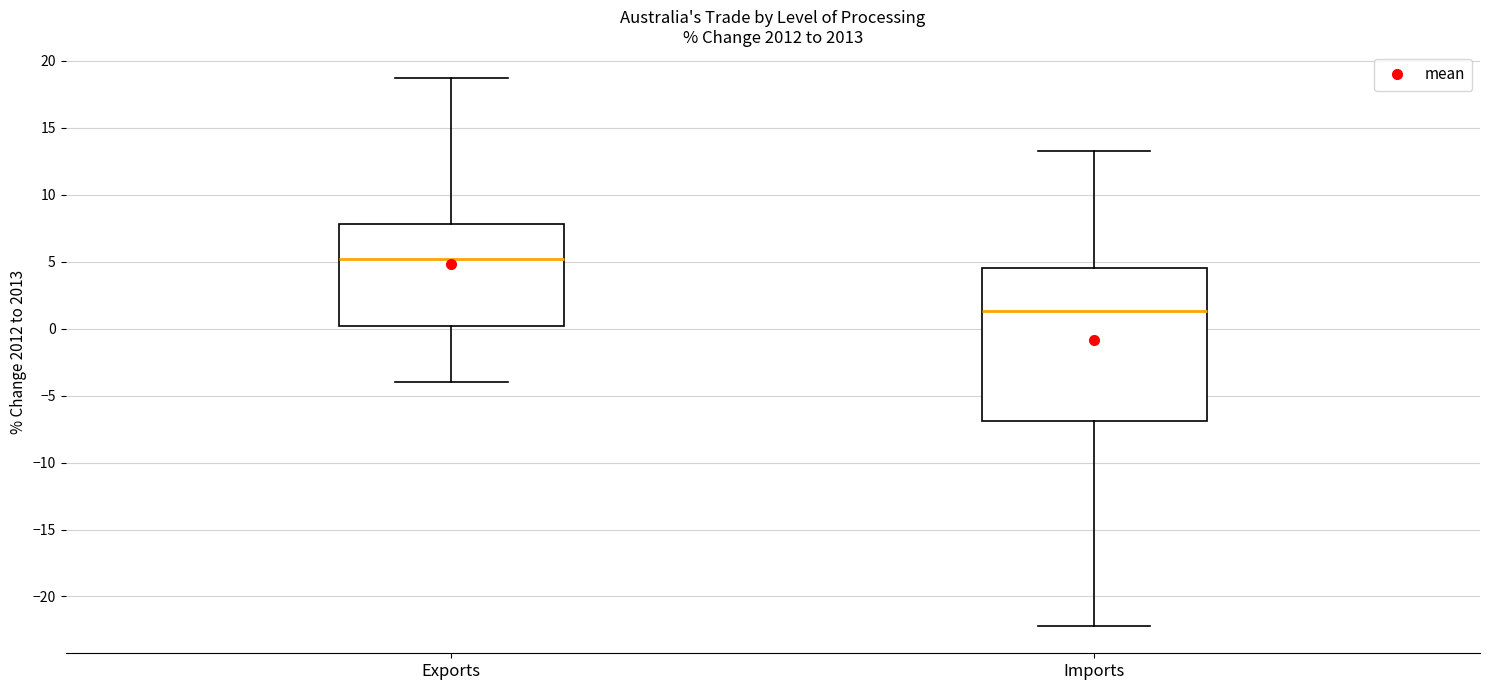

Which box is the tallest, from its lower edge to its upper edge?

Imports